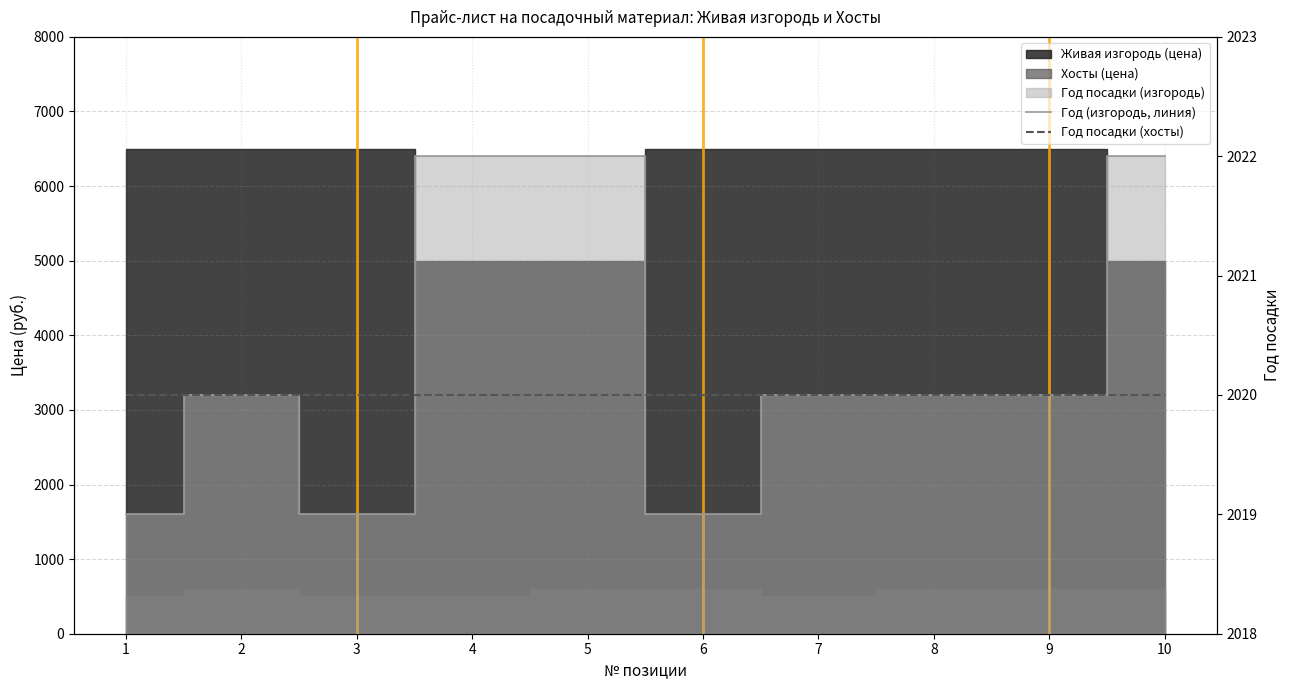

Does the chart have visible grid lines?

Yes